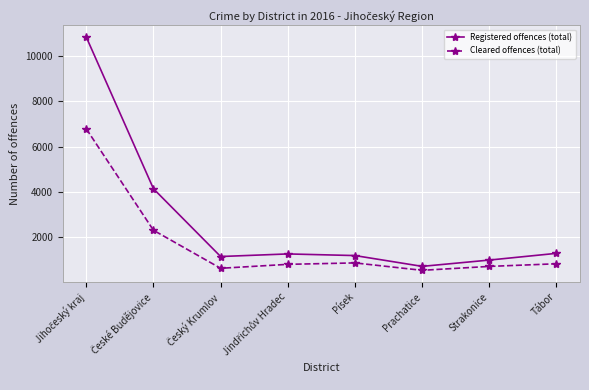

What is the sum of all Cleared offences (total) values?

13556